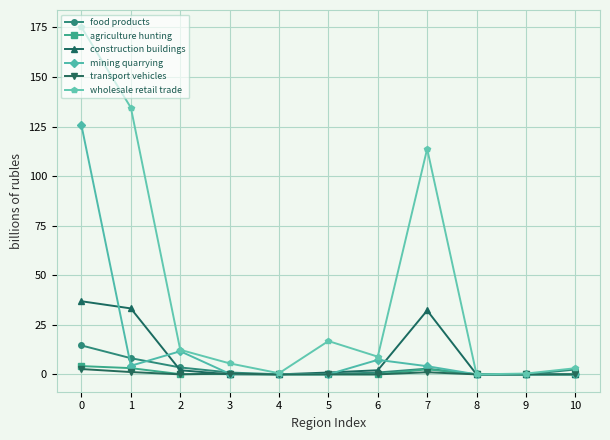

The wholesale retail trade series shows 53.8 at 7. True or false?

False